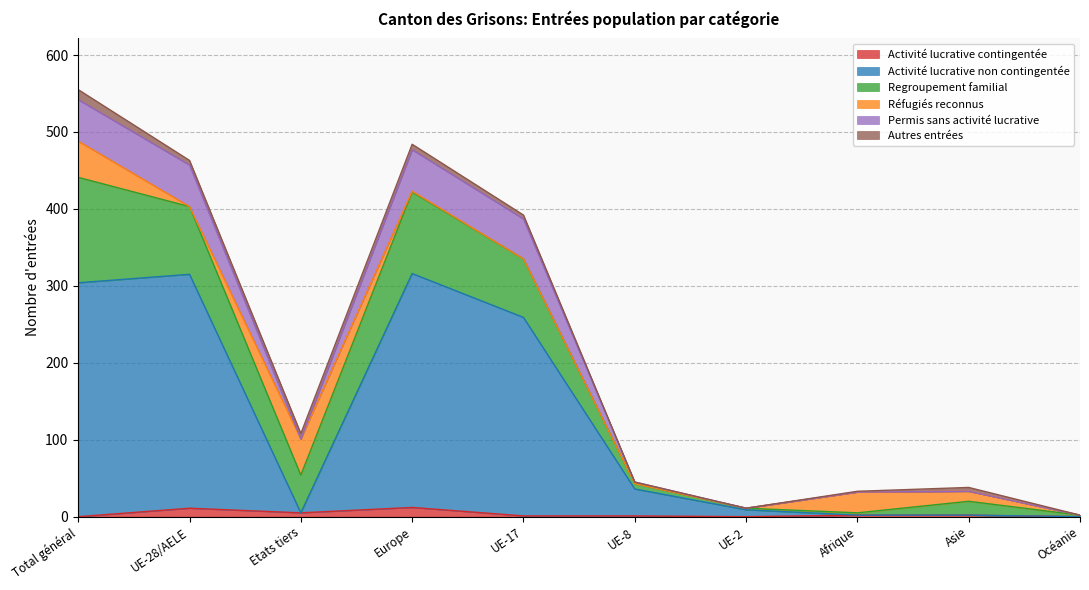

True or false: Activité lucrative contingentée and Permis sans activité lucrative intersect in this chart.

False